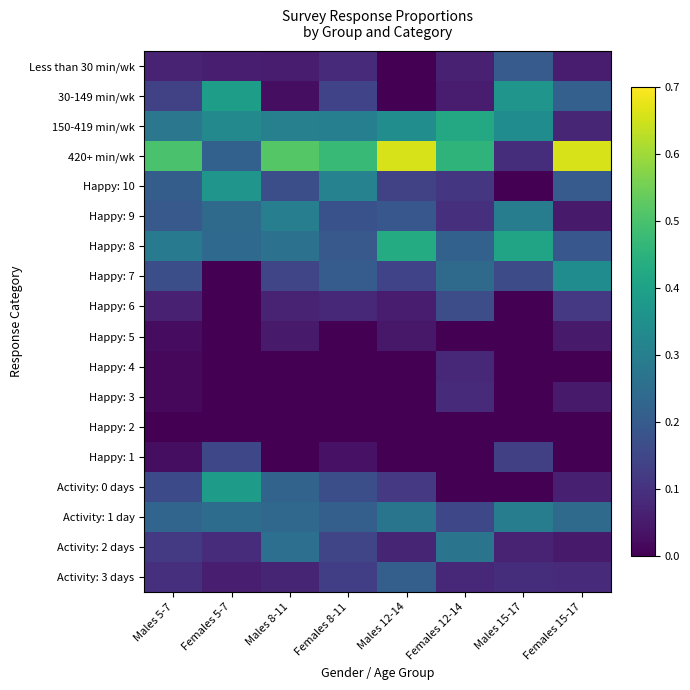

What is the difference between the highest and lowest values at Females 5-7?

0.4